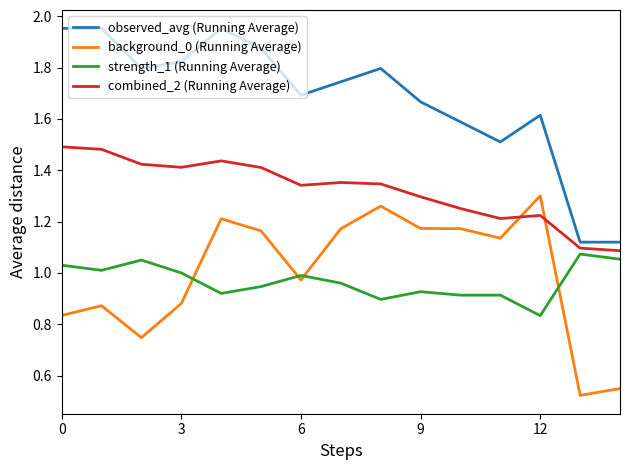

True or false: combined_2 (Running Average) and background_0 (Running Average) intersect in this chart.

True